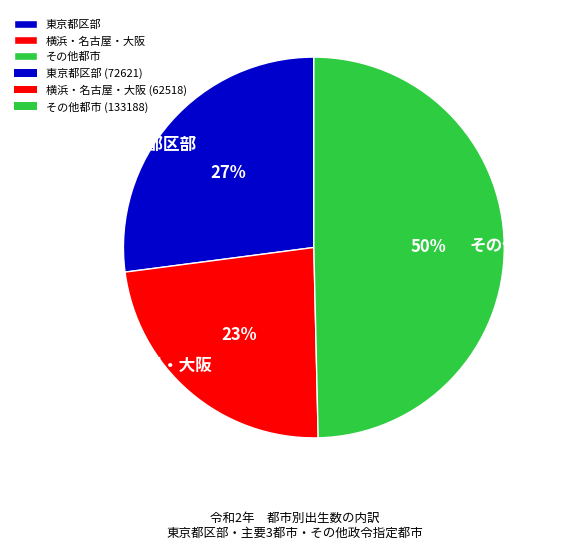

True or false: 横浜・名古屋・大阪 accounts for 35% of the total.

False